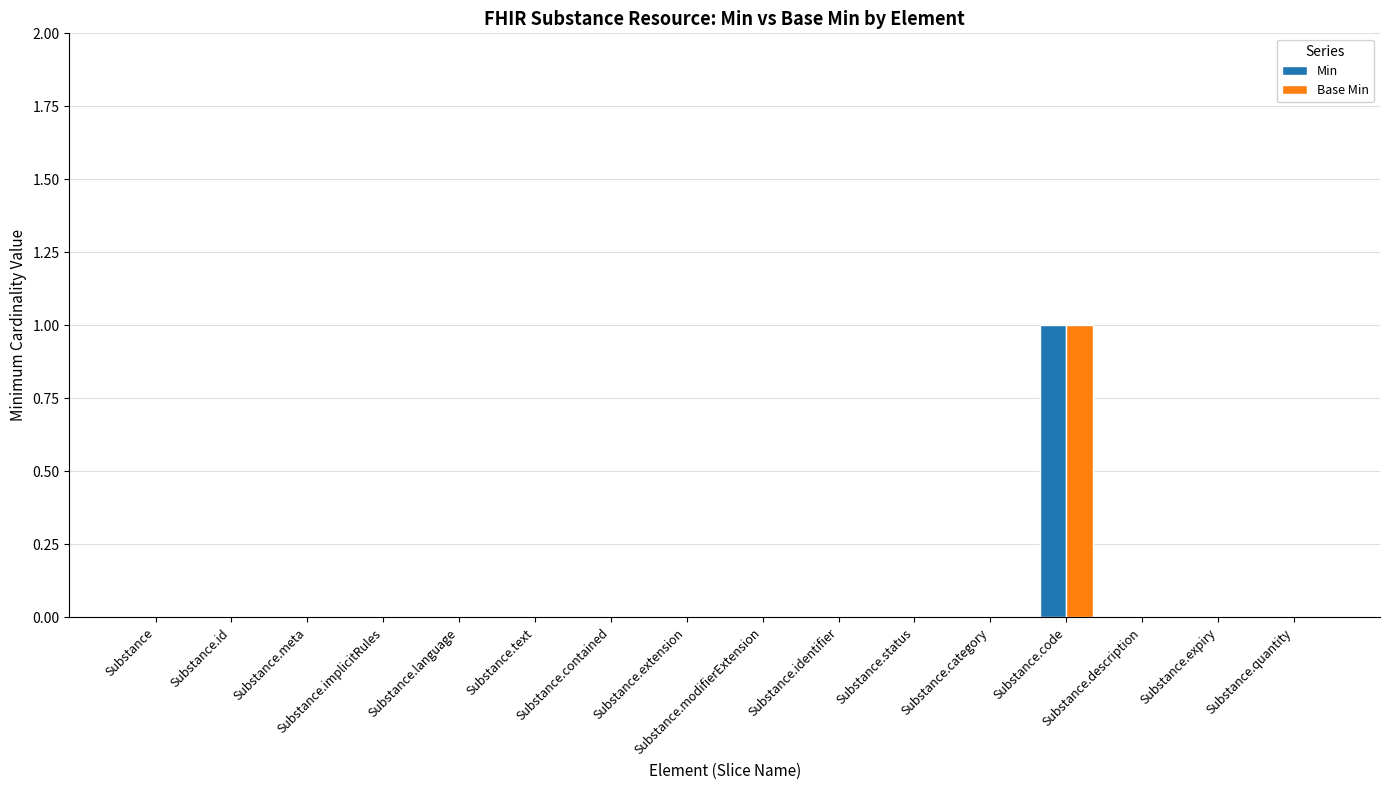

Reading right to left, what are all the values shown in this chart?

Min: Substance.quantity=0	Substance.expiry=0	Substance.description=0	Substance.code=1	Substance.category=0	Substance.status=0	Substance.identifier=0	Substance.modifierExtension=0	Substance.extension=0	Substance.contained=0	Substance.text=0	Substance.language=0	Substance.implicitRules=0	Substance.meta=0	Substance.id=0	Substance=0
Base Min: Substance.quantity=0	Substance.expiry=0	Substance.description=0	Substance.code=1	Substance.category=0	Substance.status=0	Substance.identifier=0	Substance.modifierExtension=0	Substance.extension=0	Substance.contained=0	Substance.text=0	Substance.language=0	Substance.implicitRules=0	Substance.meta=0	Substance.id=0	Substance=0